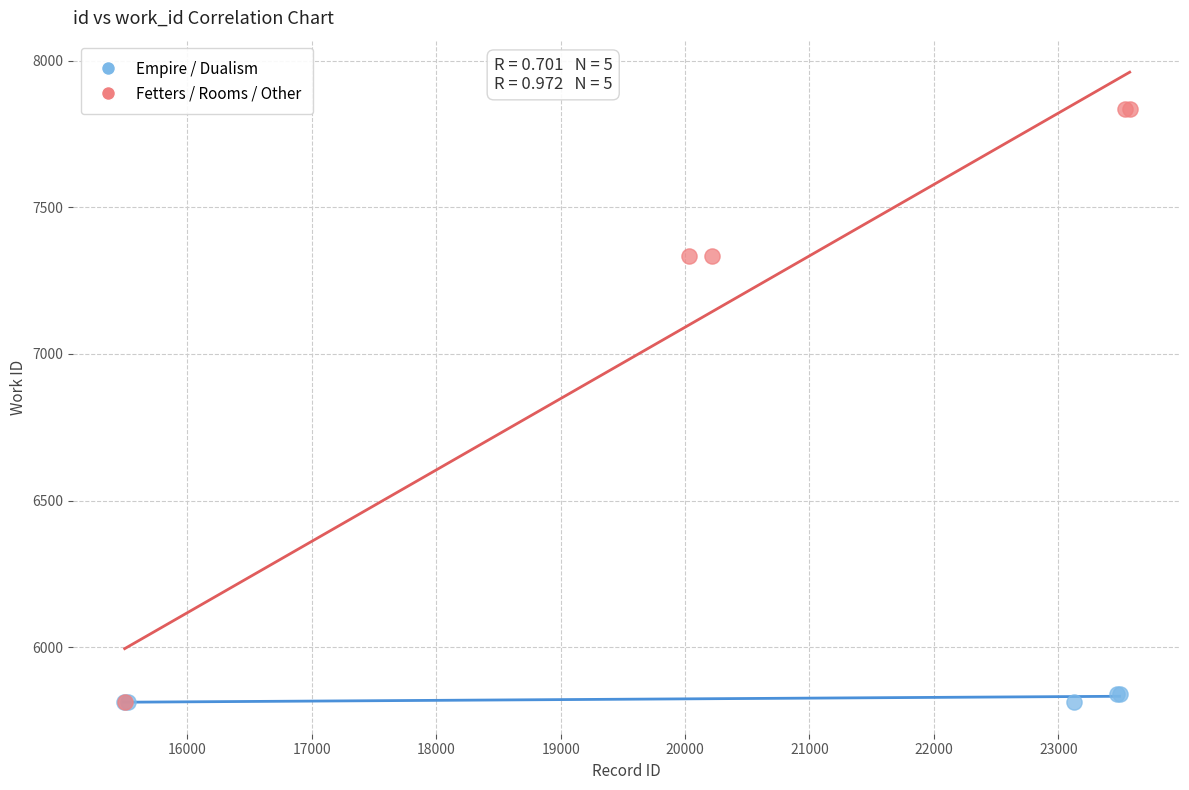

Which series has the largest Y range (max minus min)?

Fetters / Rooms / Other